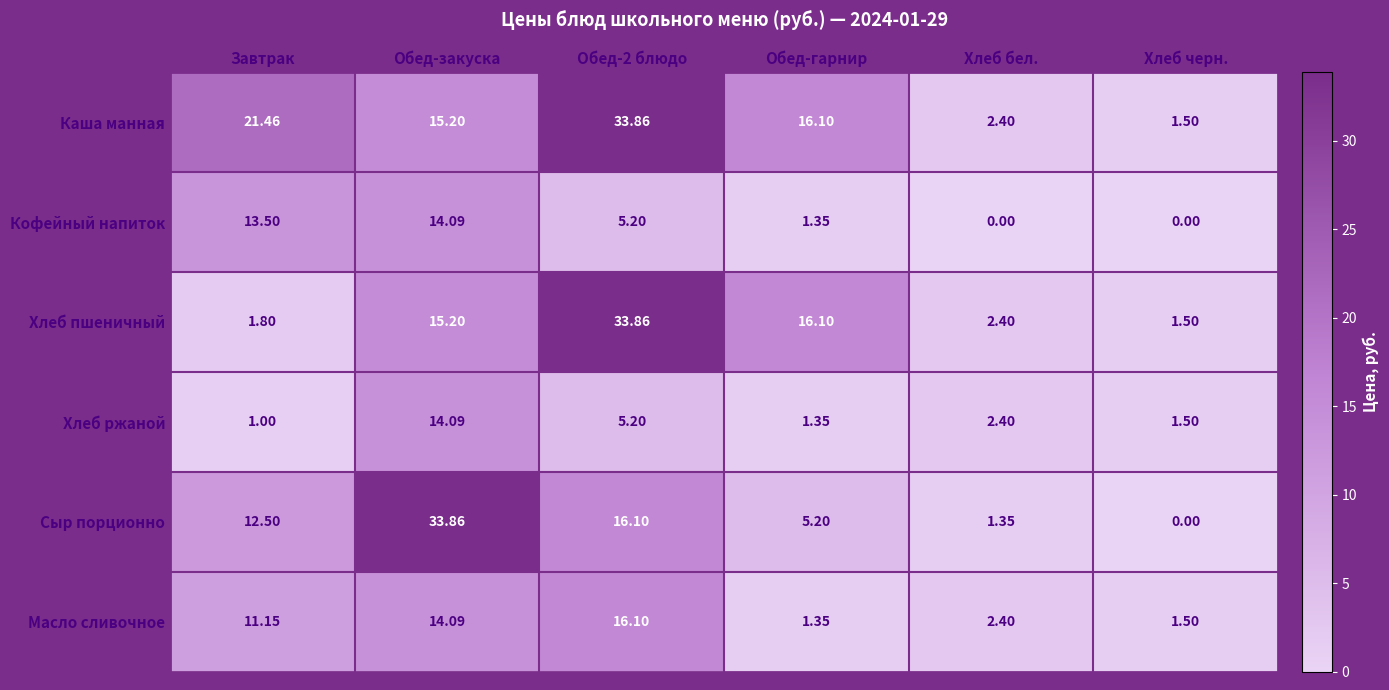

At which label does Сыр порционно reach its minimum?

Хлеб черн.